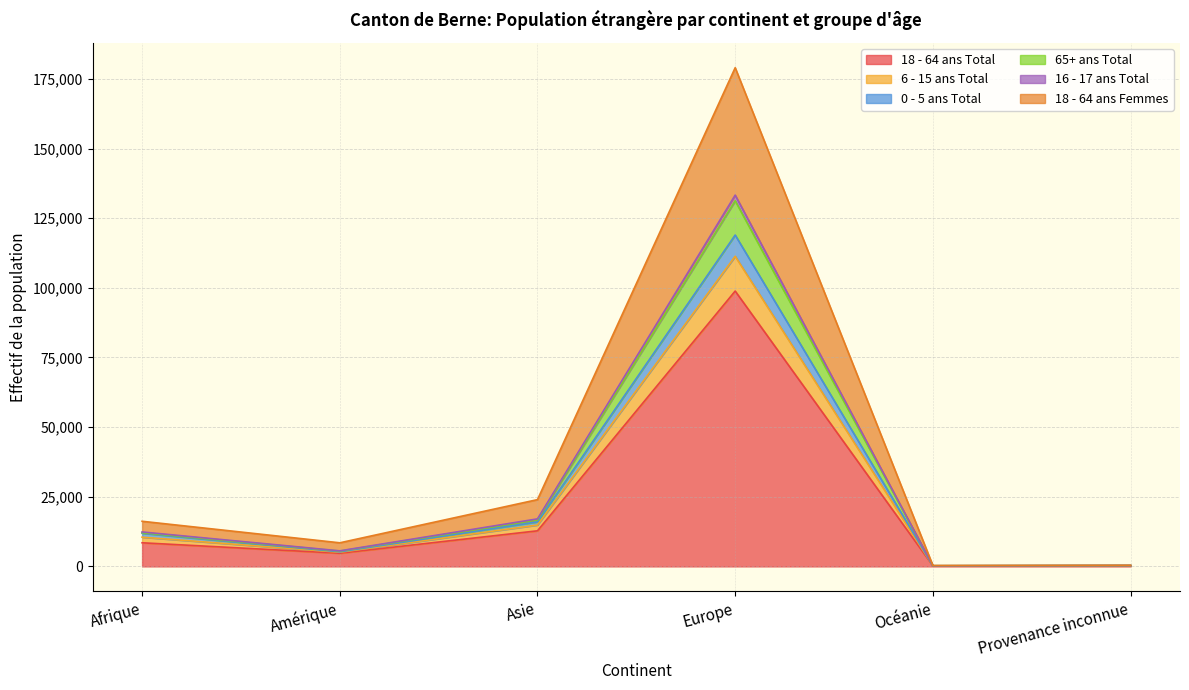

How many interior local valleys does the 0 - 5 ans Total series have?

2